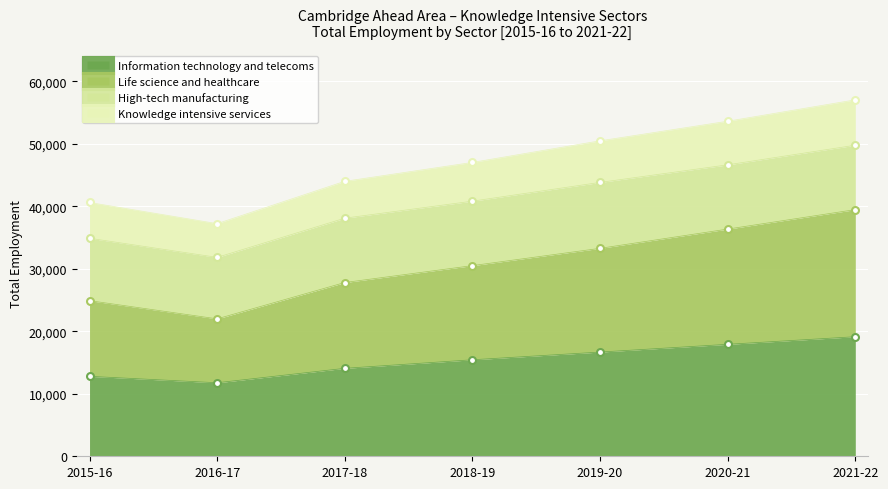

What is the label of the 1st point from the right?

2021-22